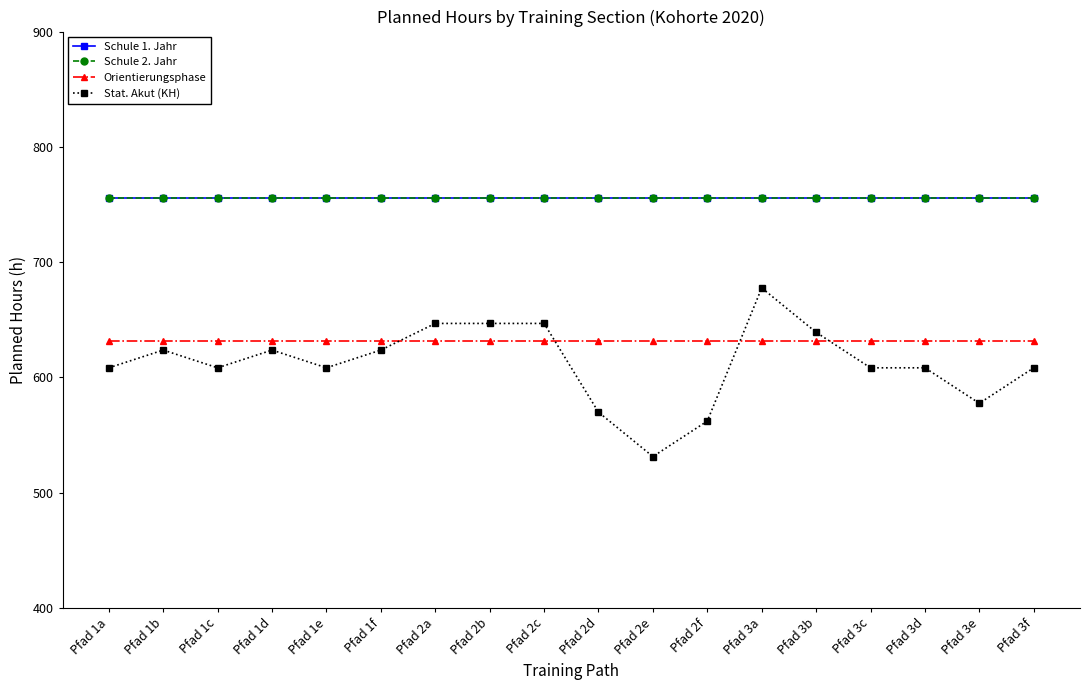

Does the chart have visible grid lines?

No